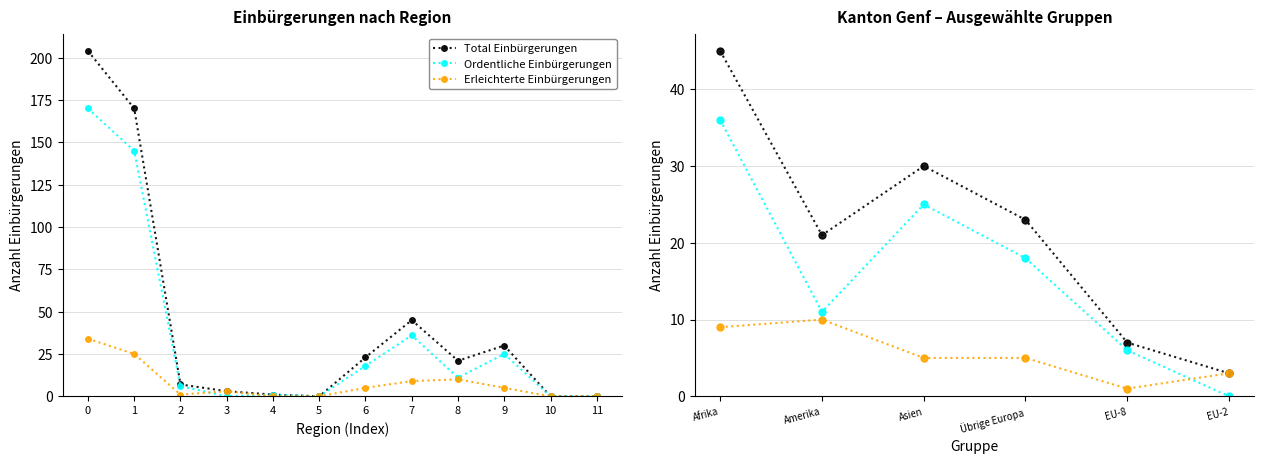

What is the value of the Erleichterte Einbürgerungen point at the 2nd from the left?

10